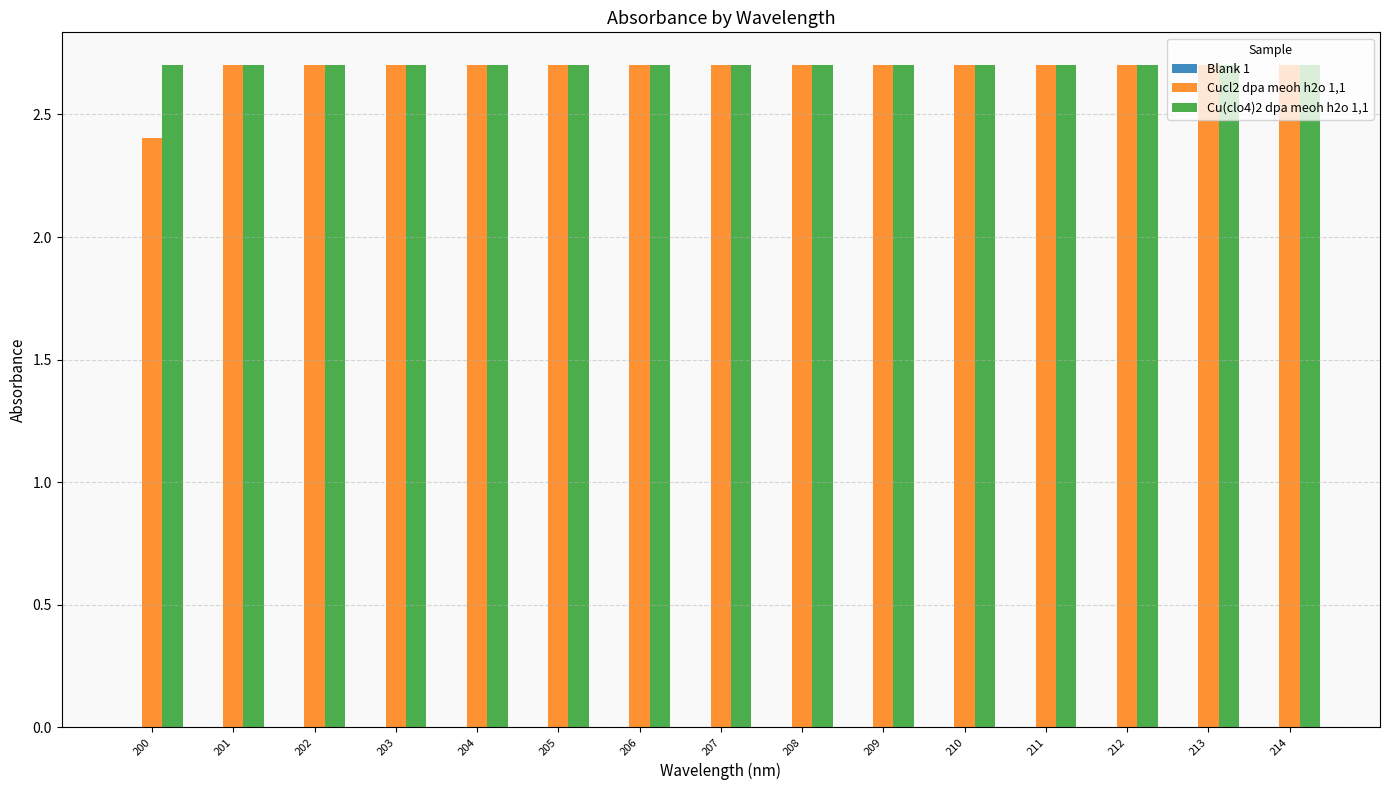

What is the difference between the maximum and minimum values in the Cucl2 dpa meoh h2o 1,1 series?

0.3